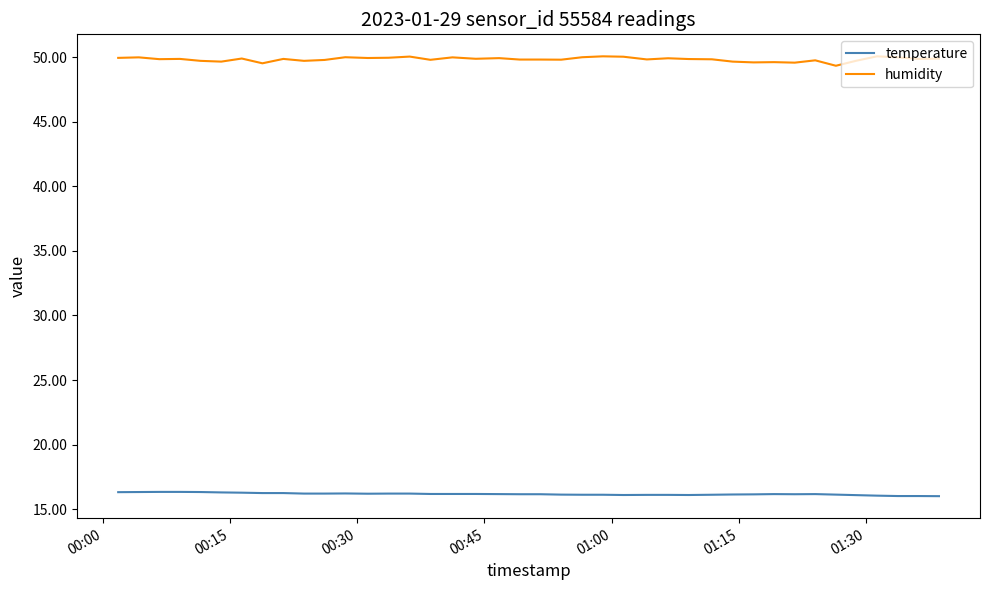

Which series has the largest total across all categories?

humidity